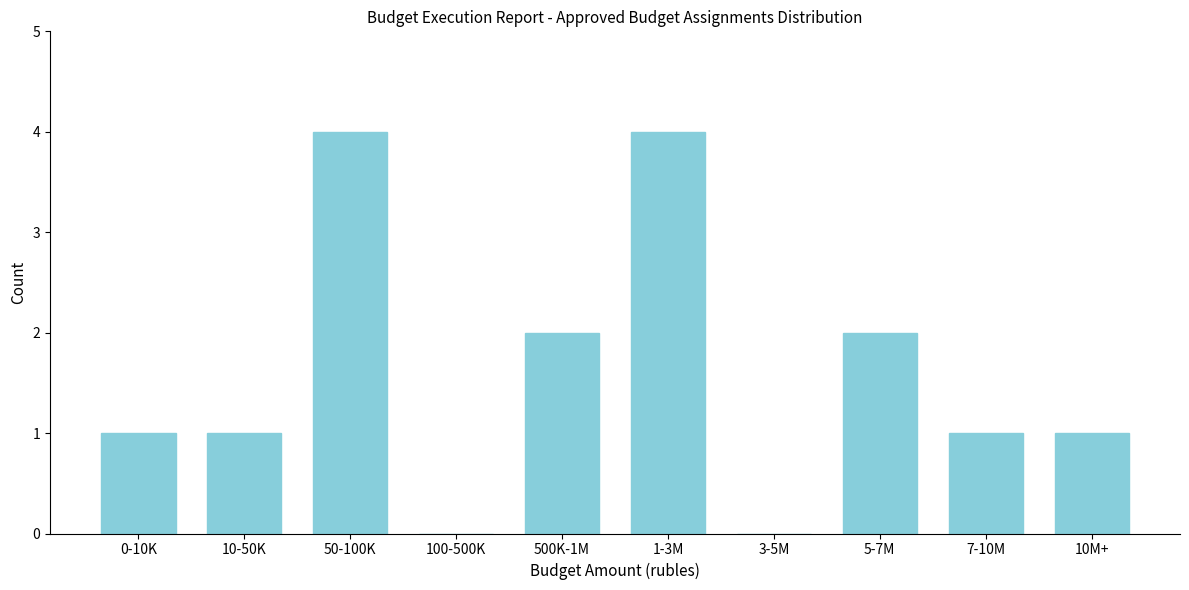

Reading left to right, what are all the values shown in this chart?

0-10K=1	10-50K=1	50-100K=4	100-500K=0	500K-1M=2	1-3M=4	3-5M=0	5-7M=2	7-10M=1	10M+=1